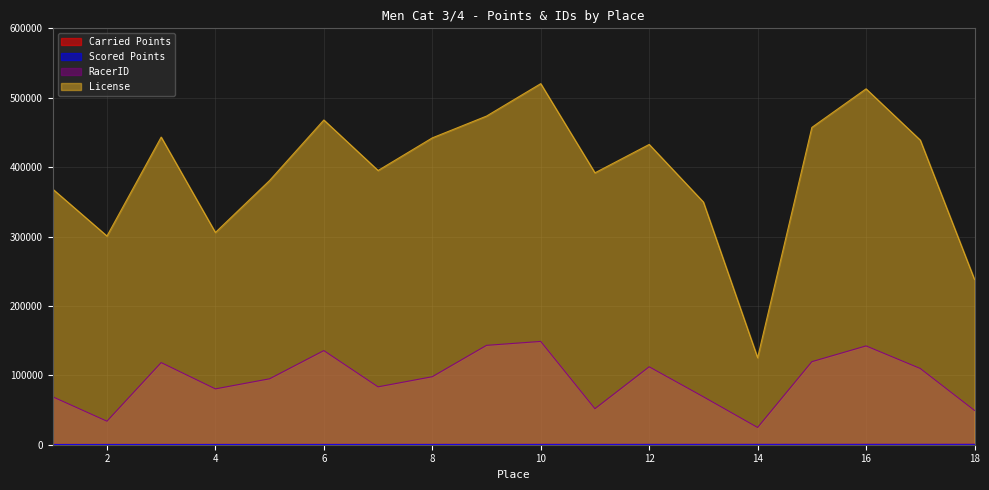

What is the difference between the maximum and minimum values in the Carried Points series?

193.9